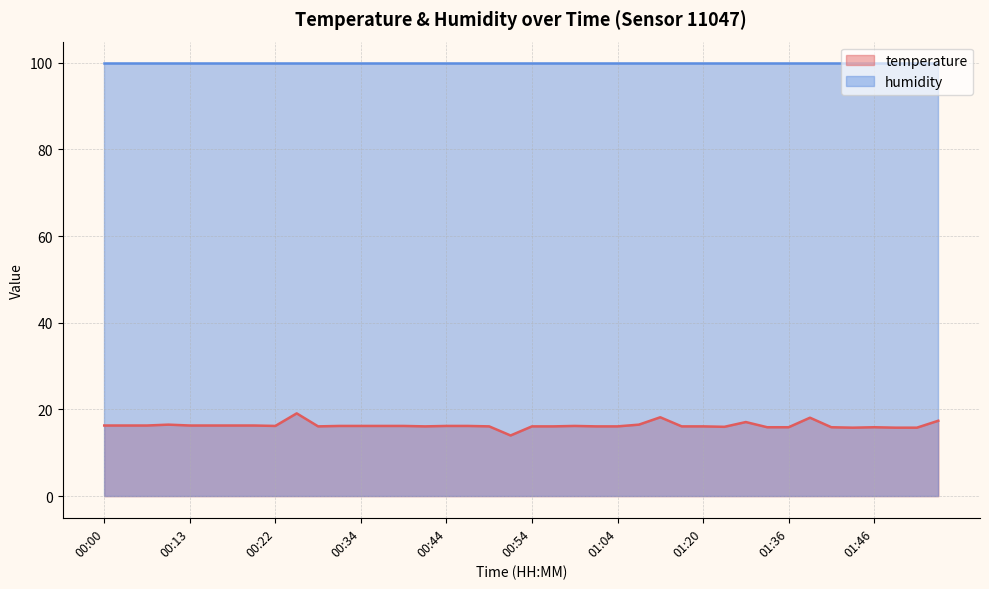

What is the smallest value displayed?

14.0